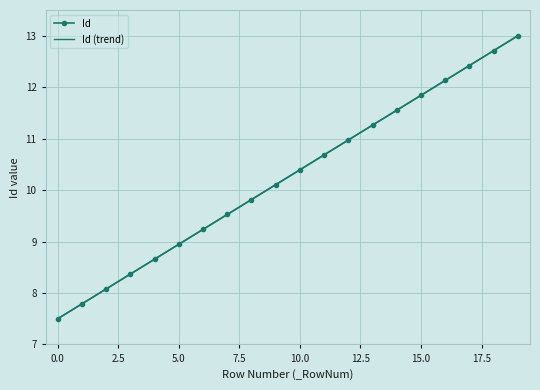

True or false: Id (trend) and Id intersect in this chart.

False